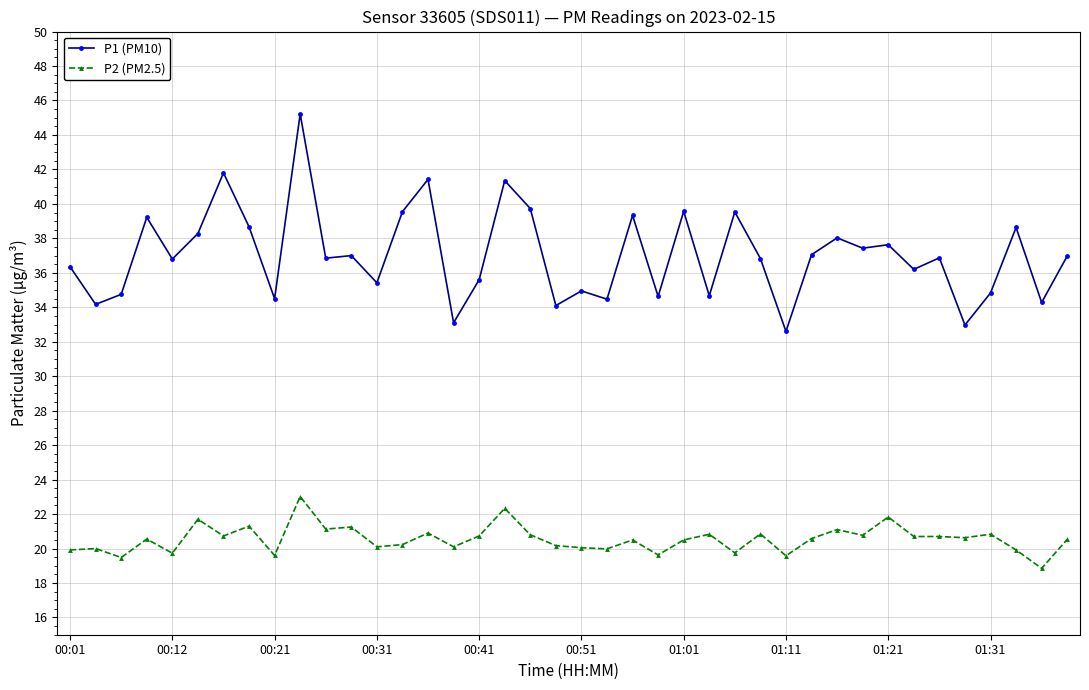

What is the value of the P2 (PM2.5) point at the 38th from the left?

19.9